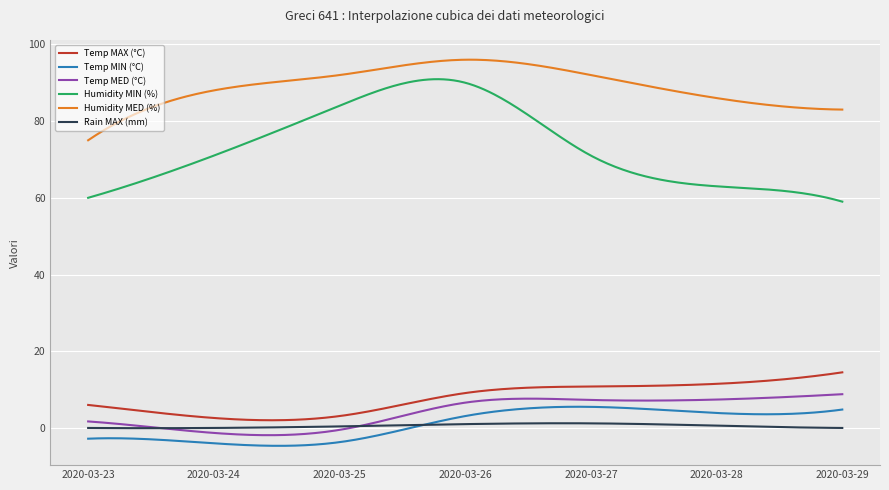

True or false: Temp MAX (°C) and Humidity MED (%) cross at least once.

False